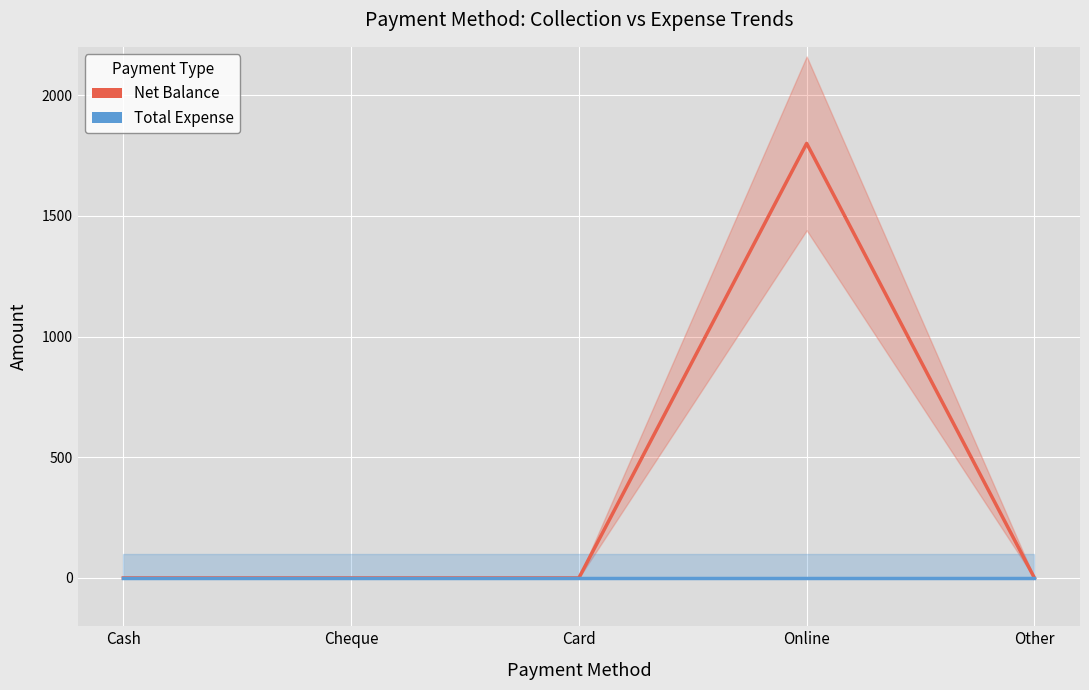

Does the chart display data point markers on the line(s)?

No